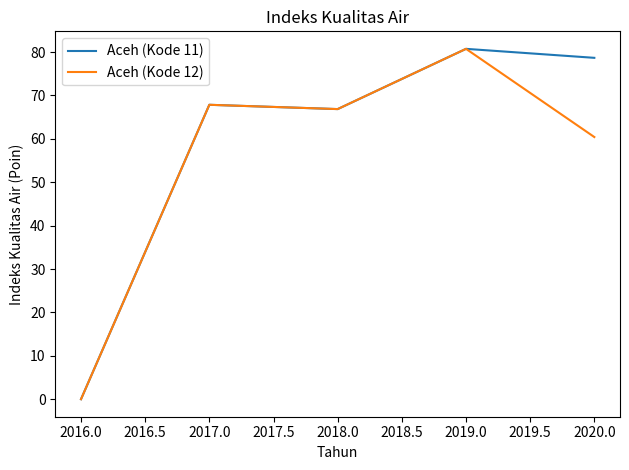

Which series has the largest total across all categories?

Aceh (Kode 11)